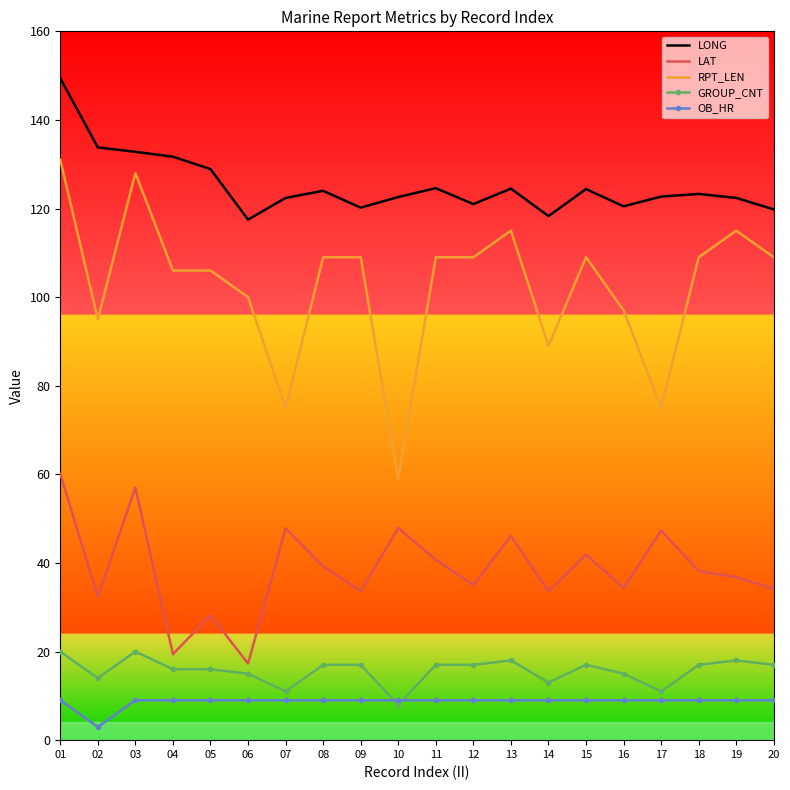

Is it true that LONG equals 122.4 at 19?

True